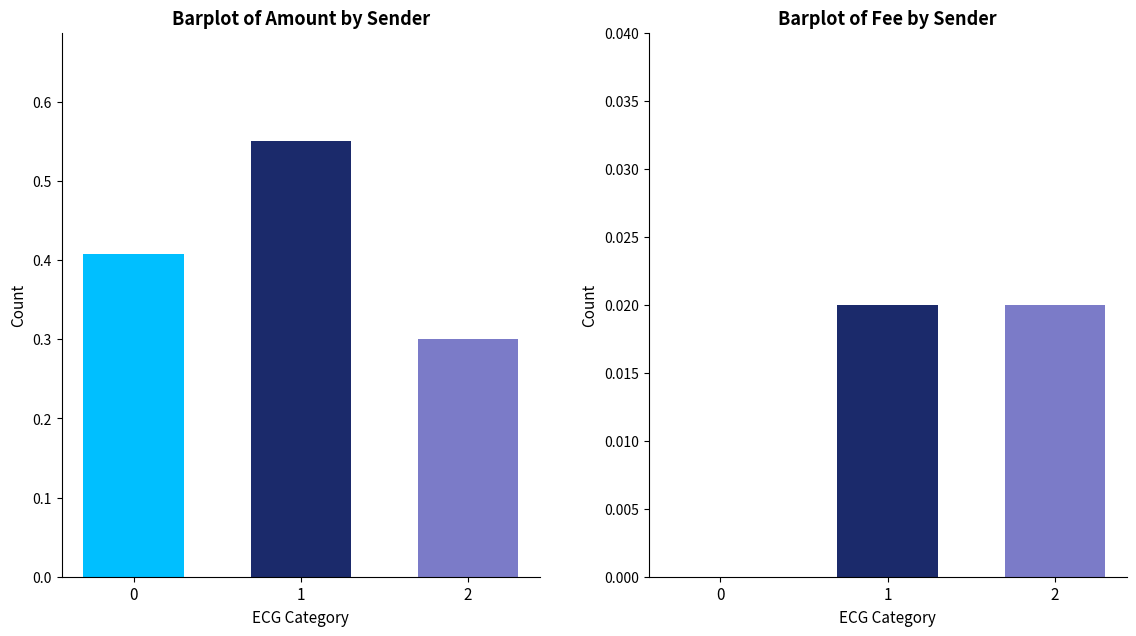

Which series has the widest spread of values?

Amount